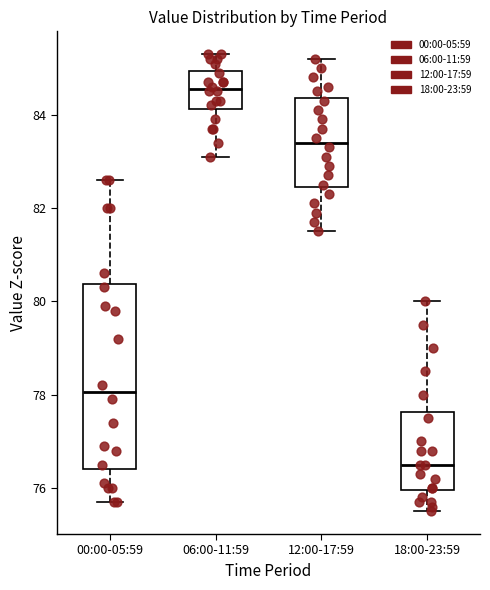

Which box has the highest median line?

06:00-11:59